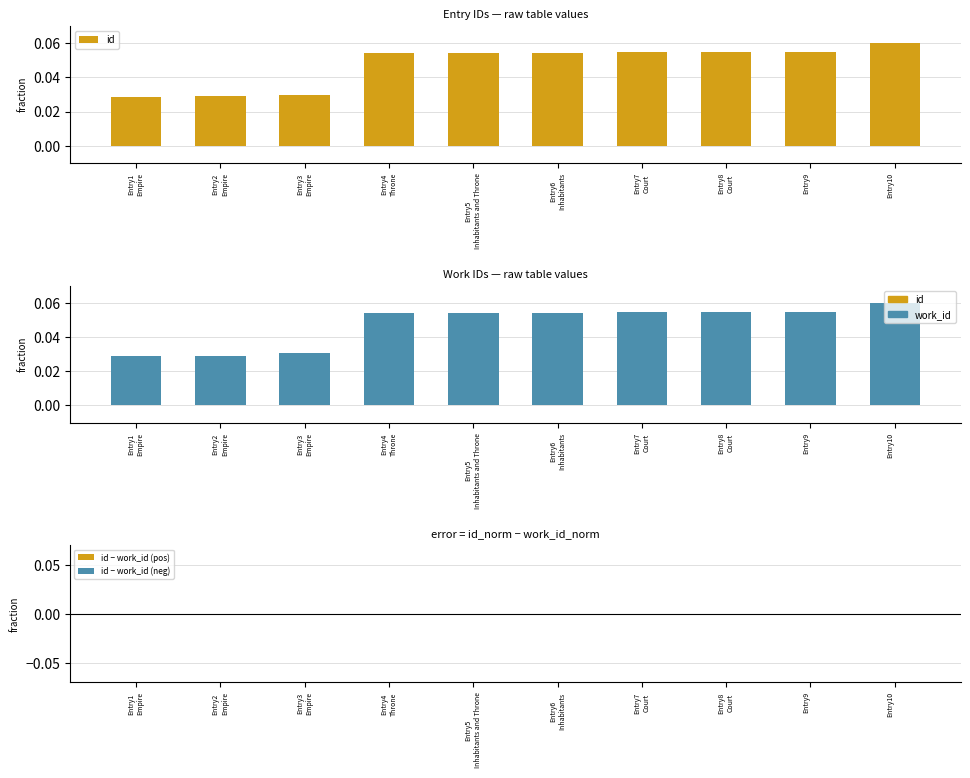

Rank the series by their average value, from lowest to highest.

id, work_id